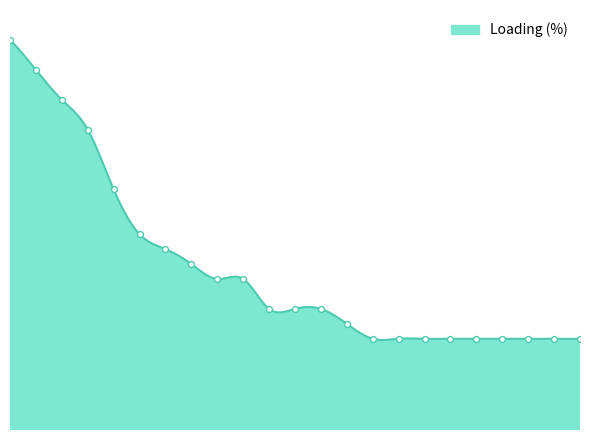

Approximately how many times larger is the value at AL_CO_00001 compared to BG_CO_00013?

1.1